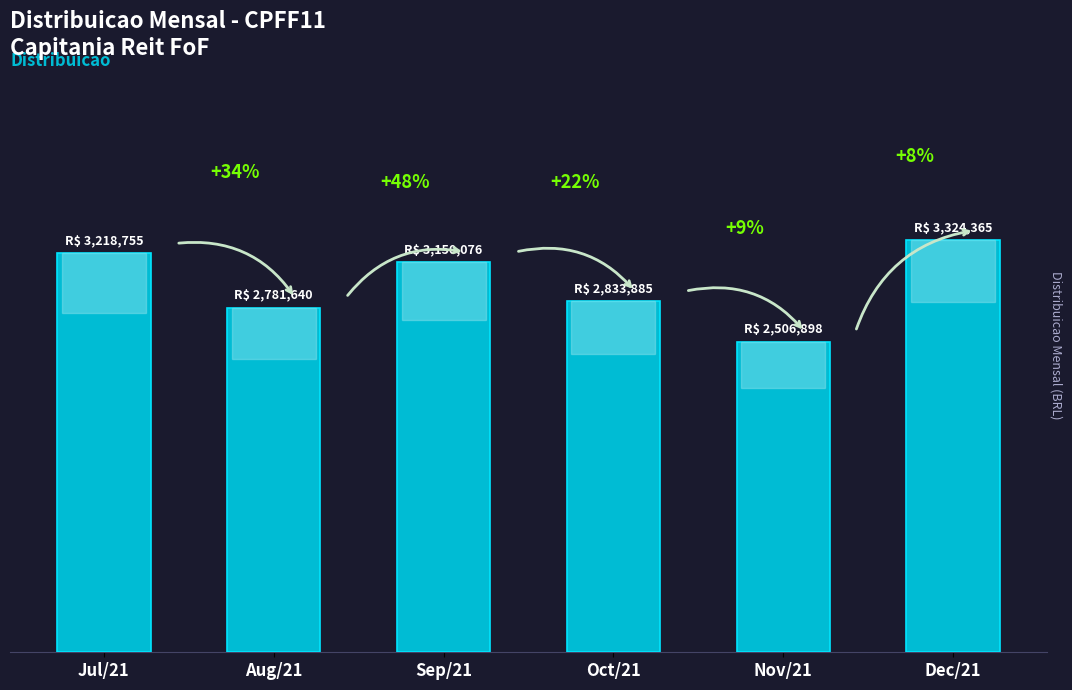

What is the label of the 4th bar from the left?

Oct/21